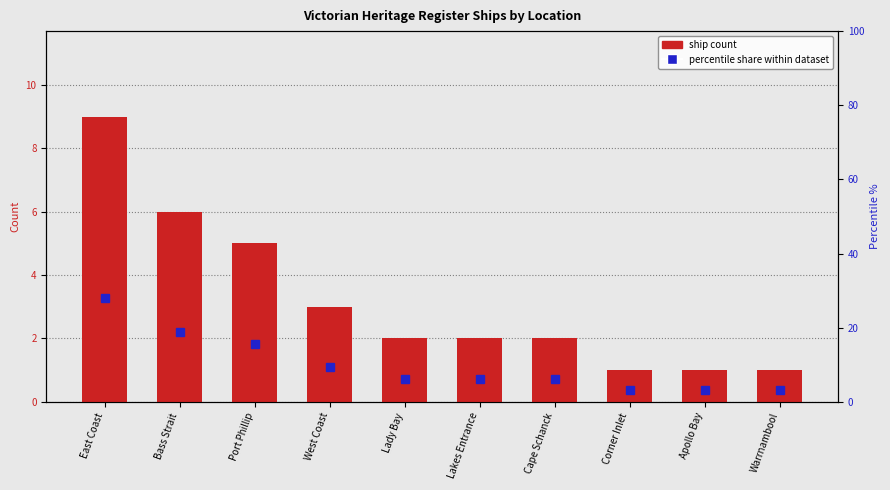

True or false: percentile share within dataset has a value of 9.4 at West Coast.

True